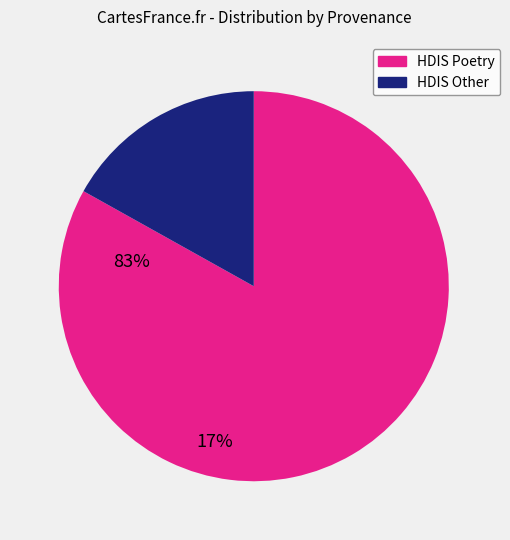

Does any single category account for the majority?

Yes